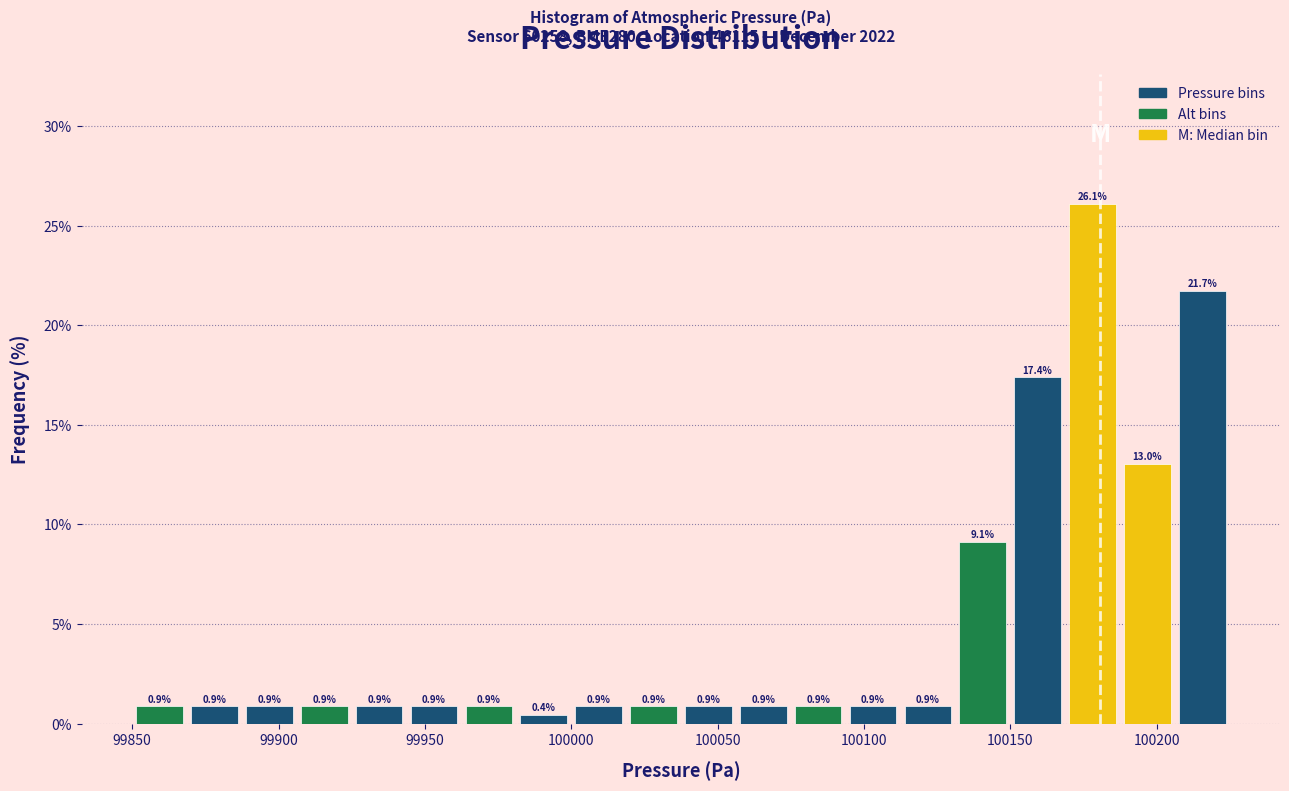

Read against the x-axis, roughly where is the centre of the tallest bar?

100180